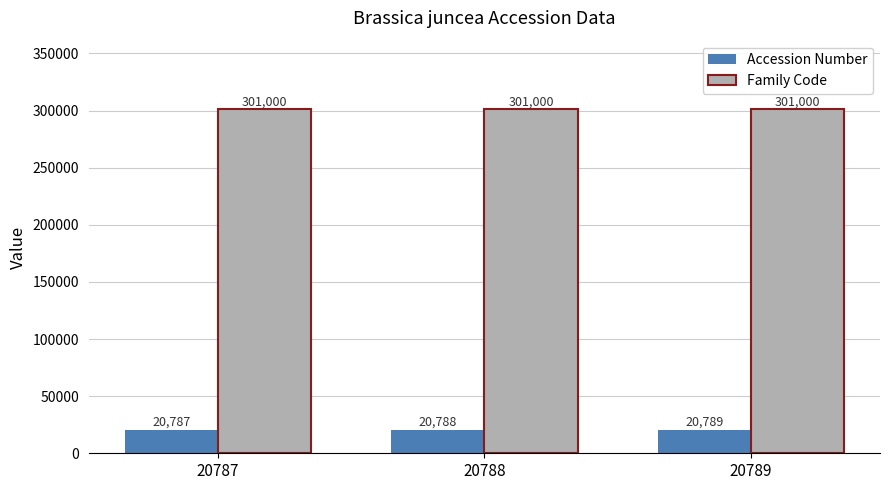

What value does the Family Code series have at 20789?

301000